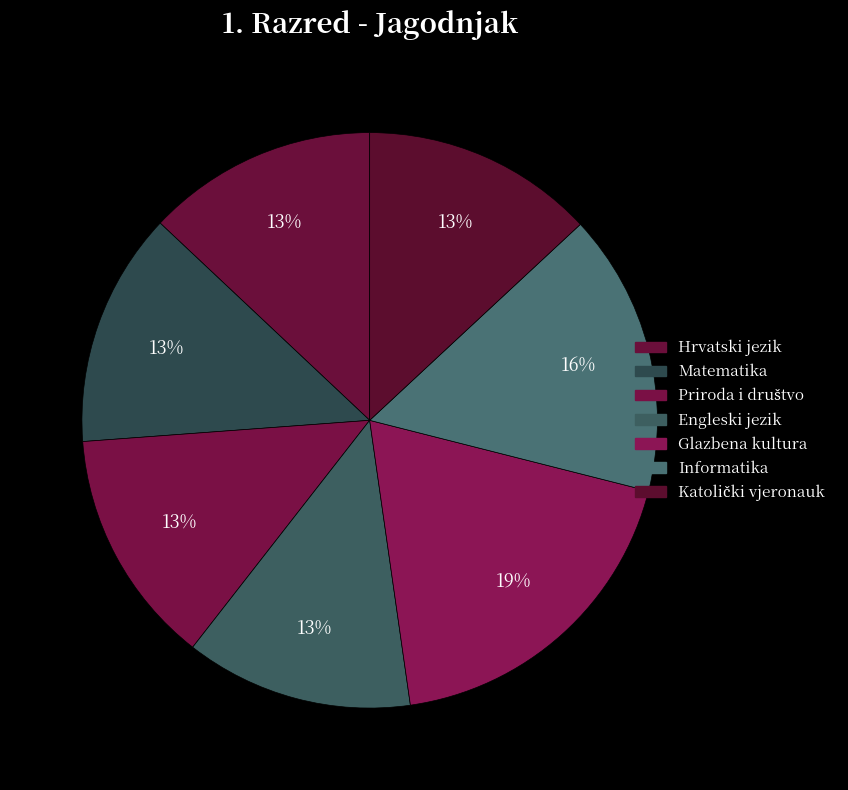

Count the number of slices in the pie.

7